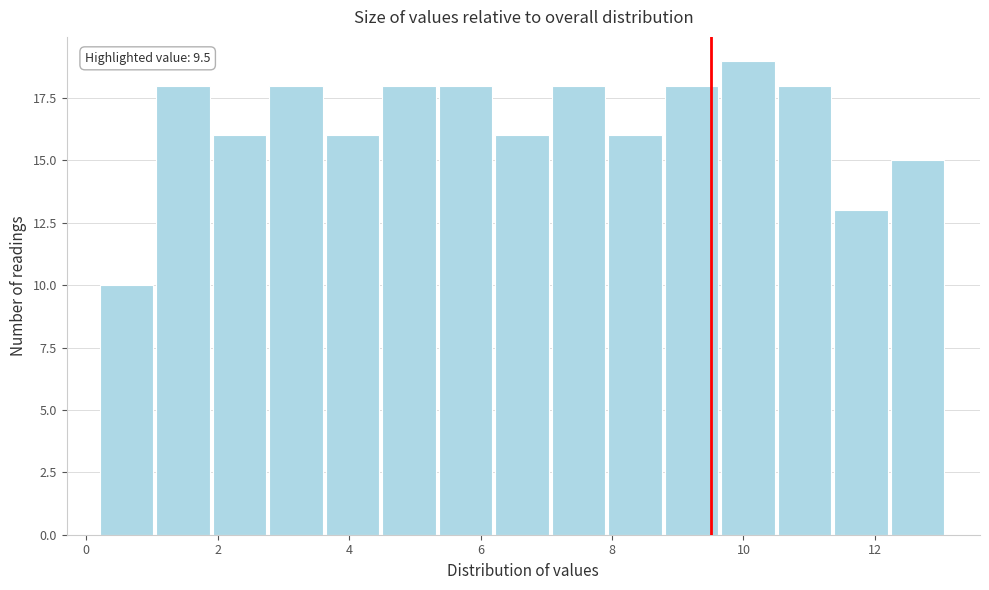

Over which range of the x-axis is the bar tallest?

9.66 to 10.52